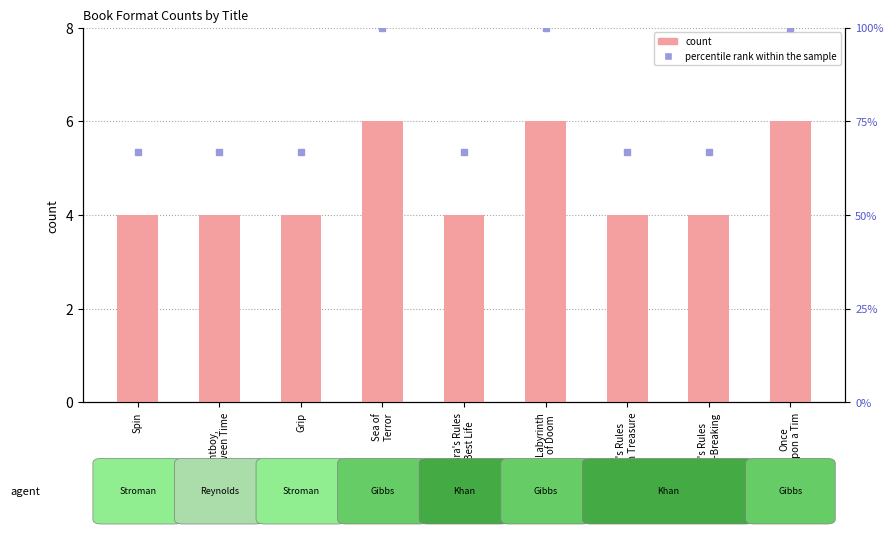

Where is the data nearest to the value 5?

Spin